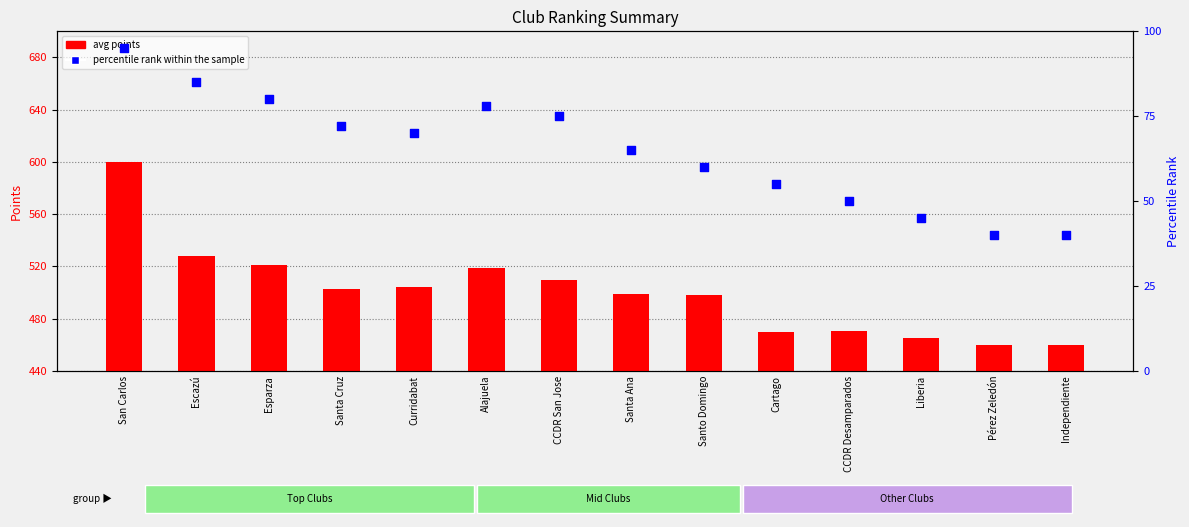

Which series has the widest spread of Y values?

avg points